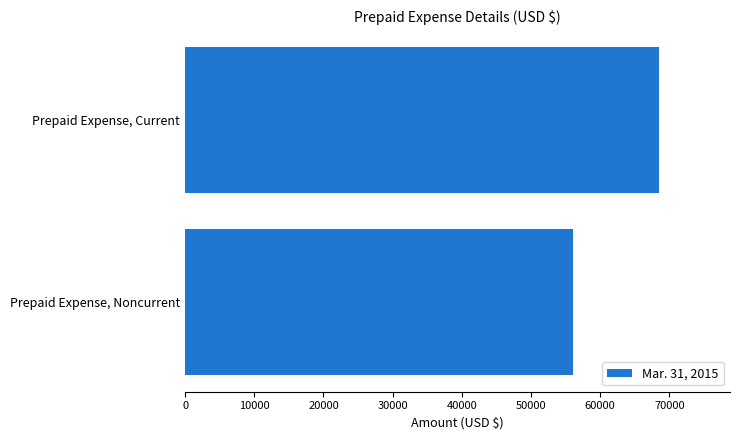

True or false: the data shows 68496 at Prepaid Expense, Current.

True